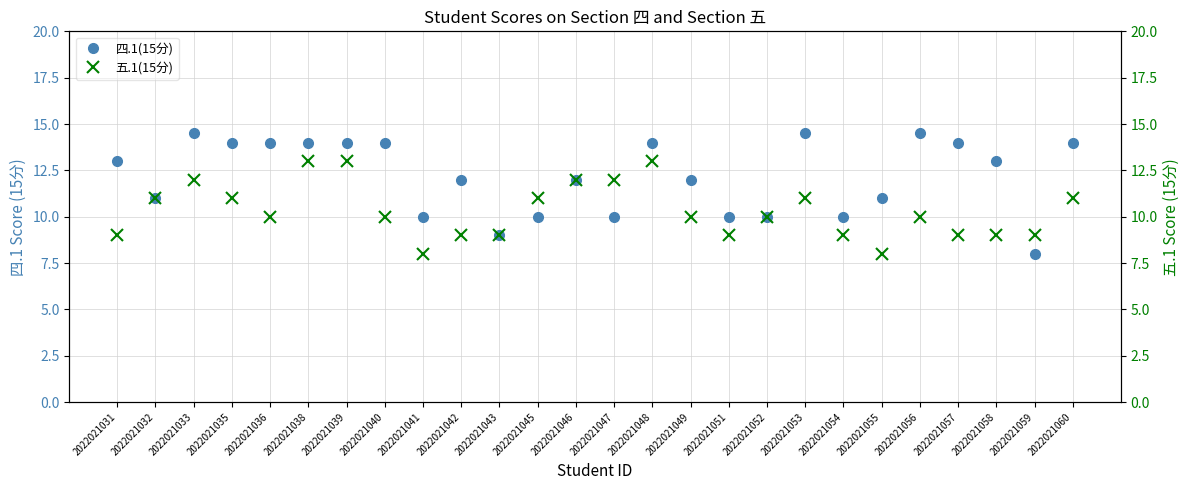

What is the approximate value of 四.1(15分) at 2022021056?

14.5